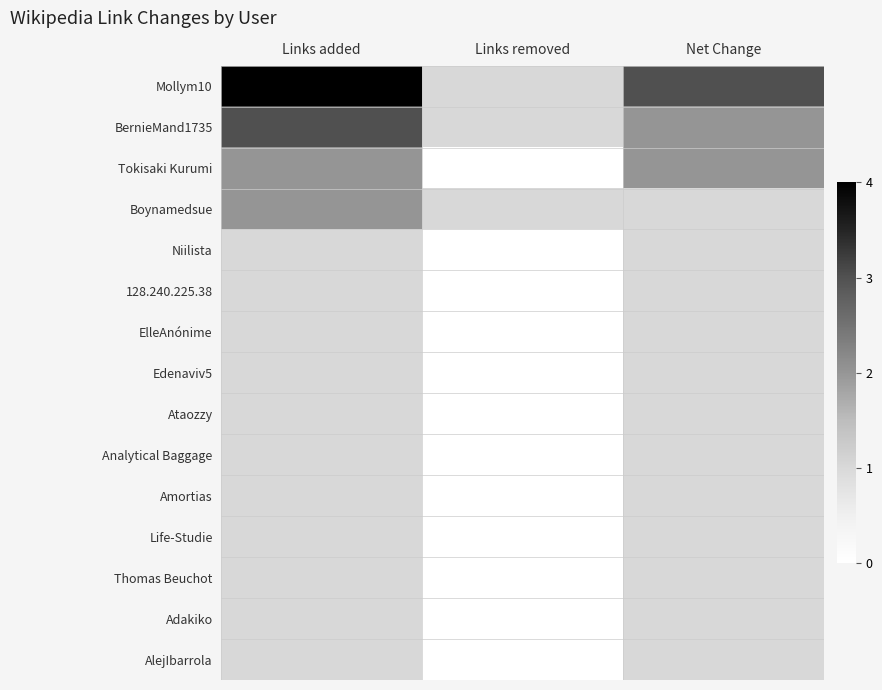

At which category is the sum across all series the highest?

Links added